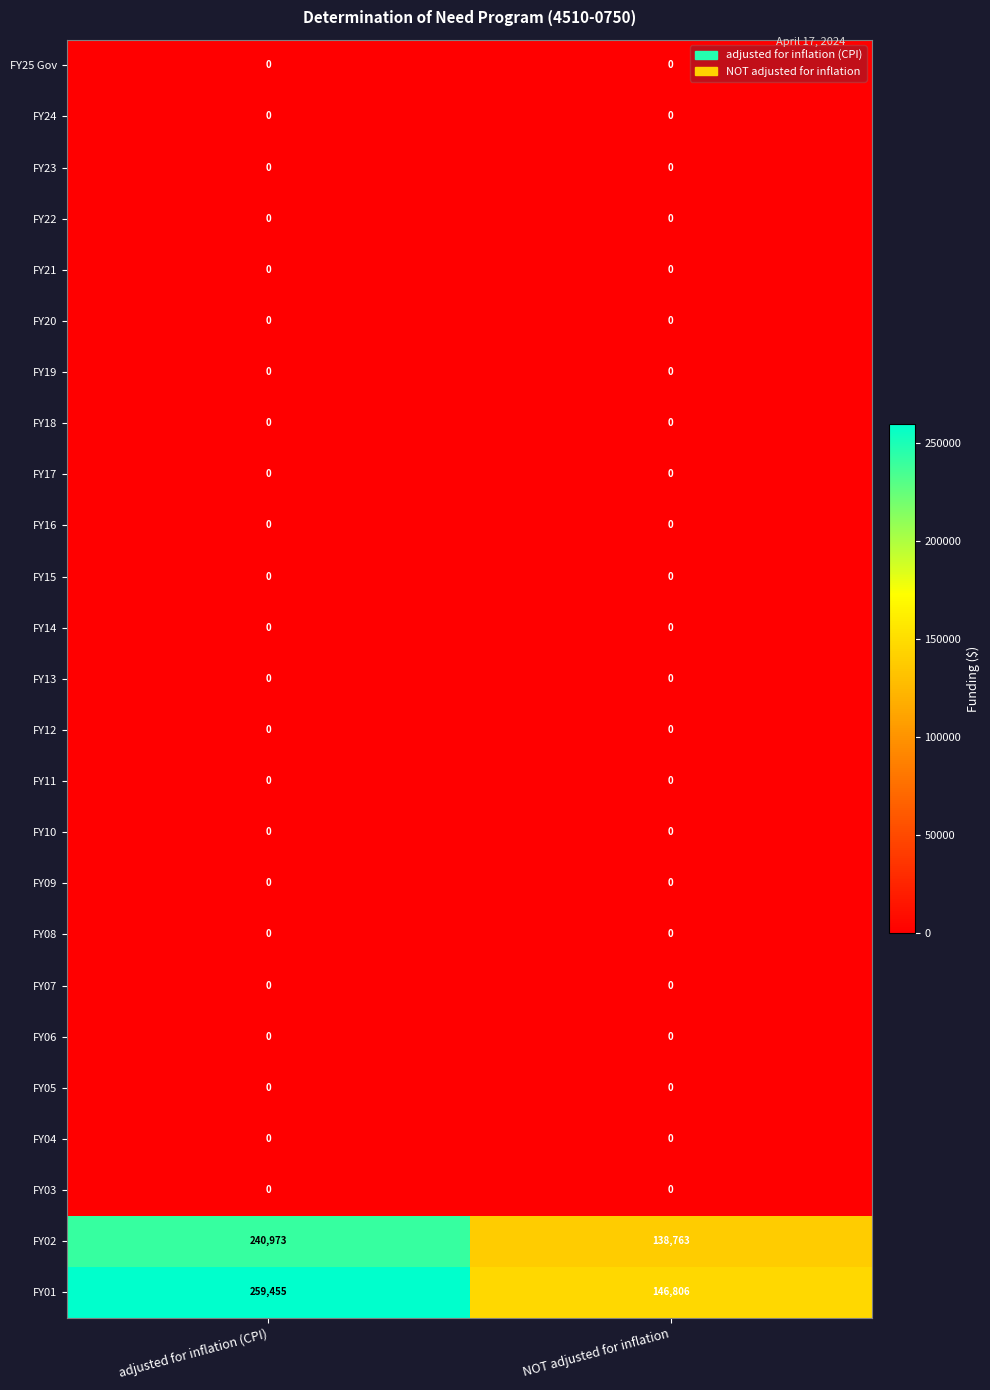

Which series has the widest spread of values?

FY01